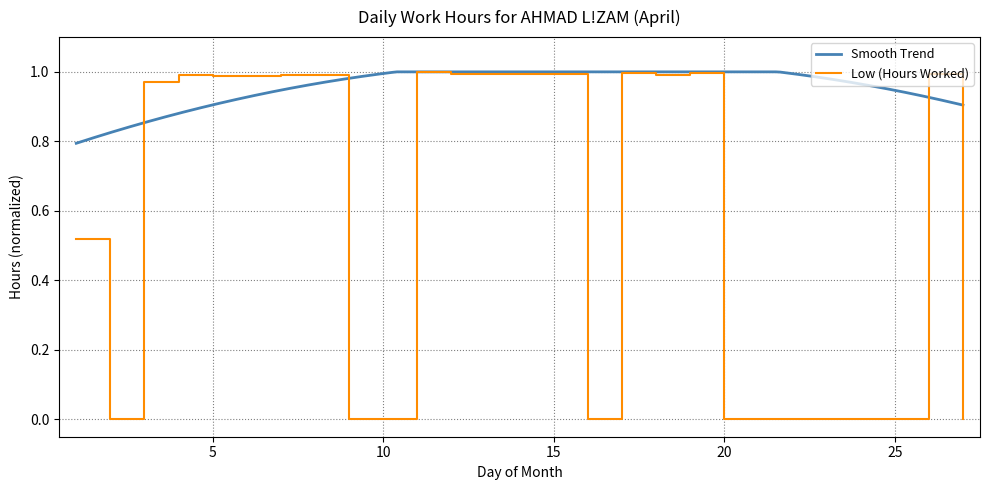

Is it true that the value at 19 is 0.3?

False